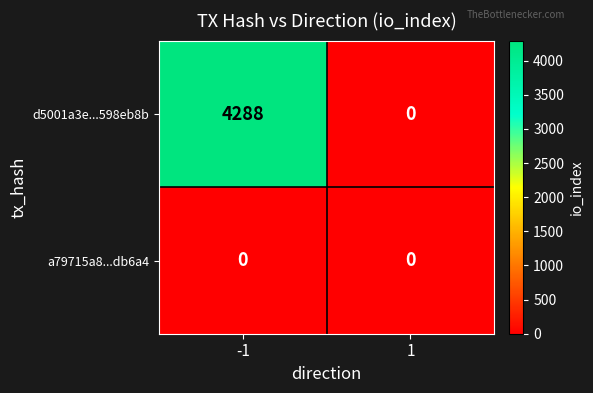

How many data points does each series have?

2